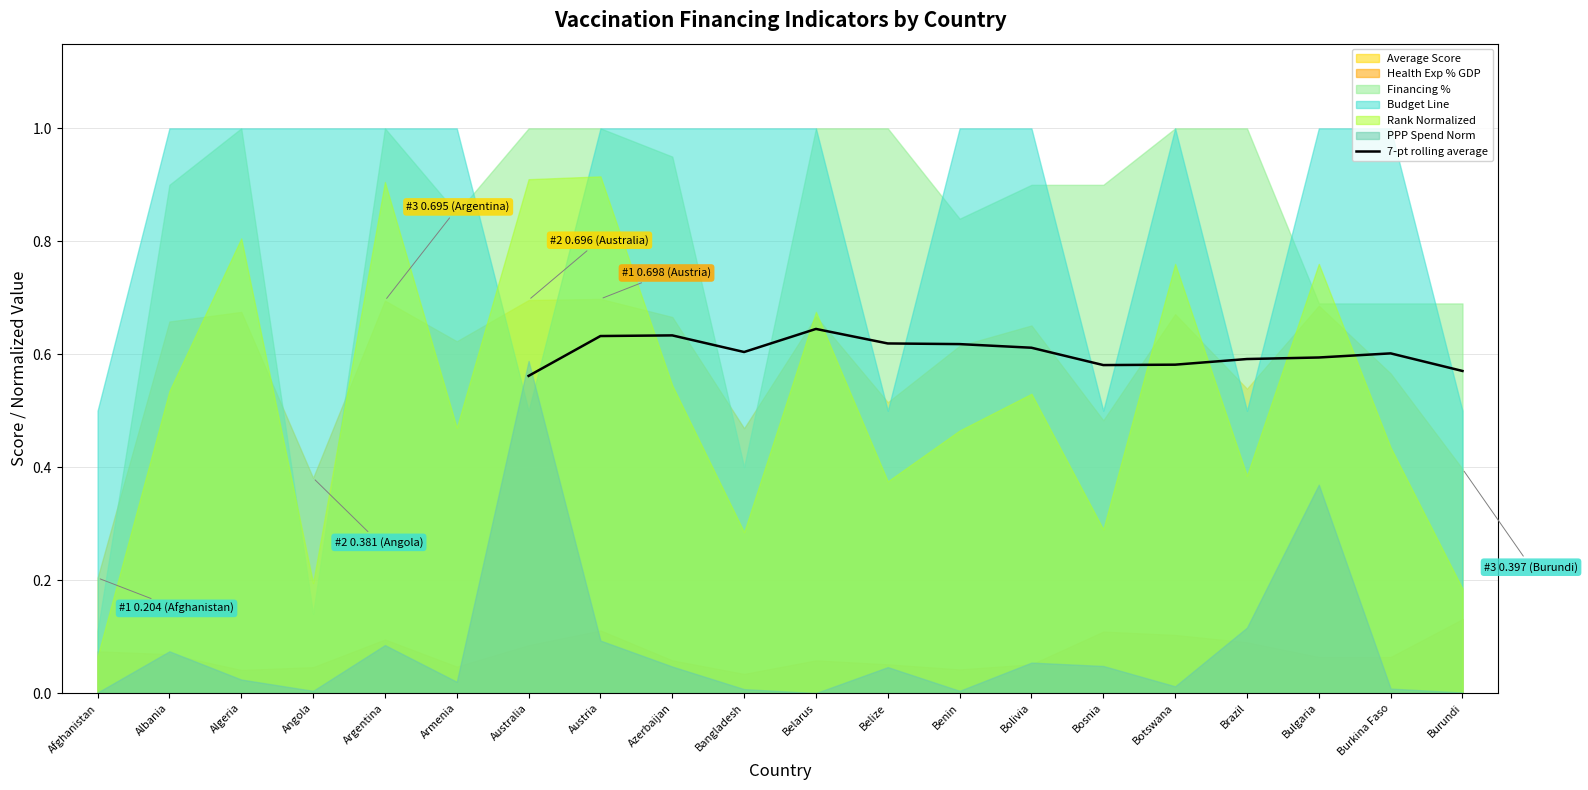

Reading left to right, extract all data points from this chart.

0.6	0.6	0.6	0.6	0.6	0.6	0.6	0.6	0.6	0.6	0.6	0.6	0.6	0.6